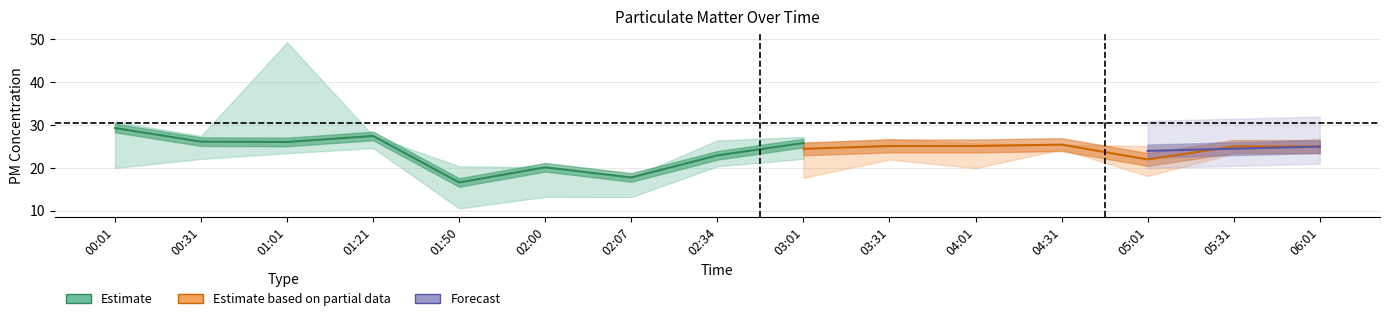

Where is the first local minimum for SDS_P1_lower?

01:50